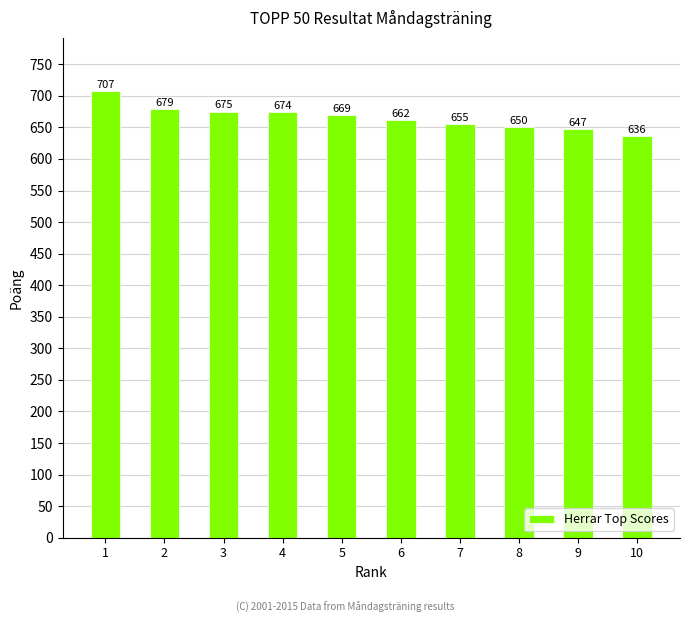

The chart shows a value of 188 at 5. True or false?

False